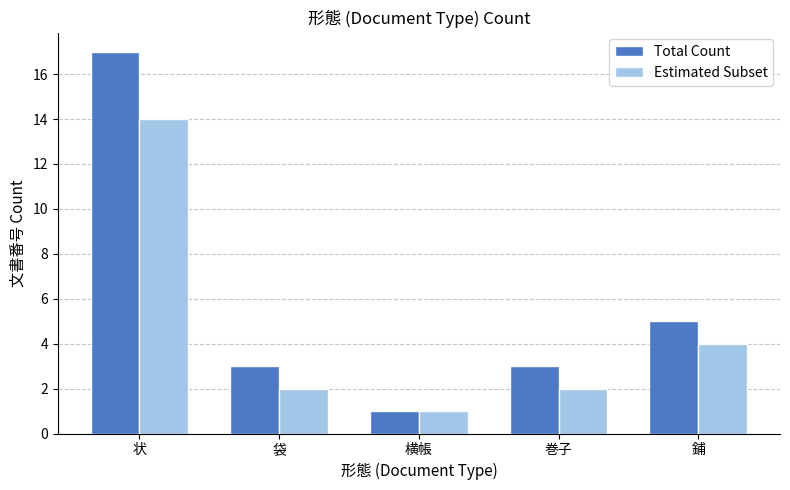

What is the difference between the highest and lowest values at 袋?

1